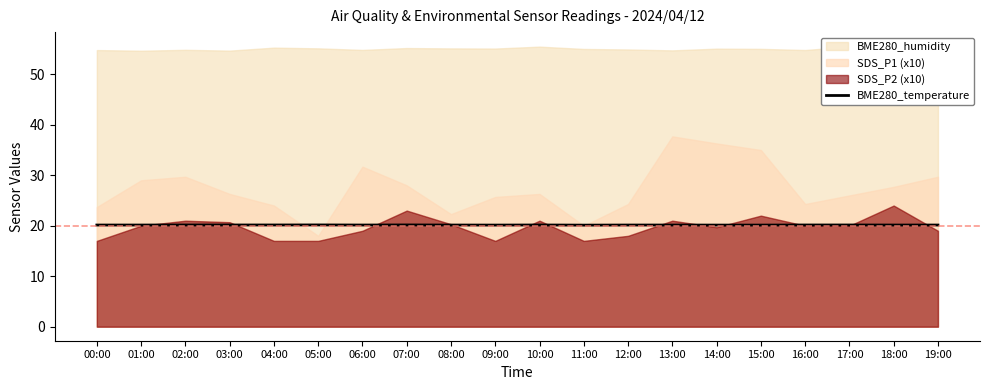

How many interior local peaks (higher than both neighbors) does the data have?

3